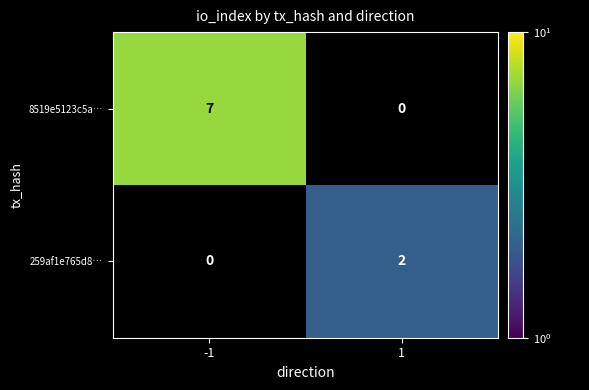

What is the total value across all series at -1?

7